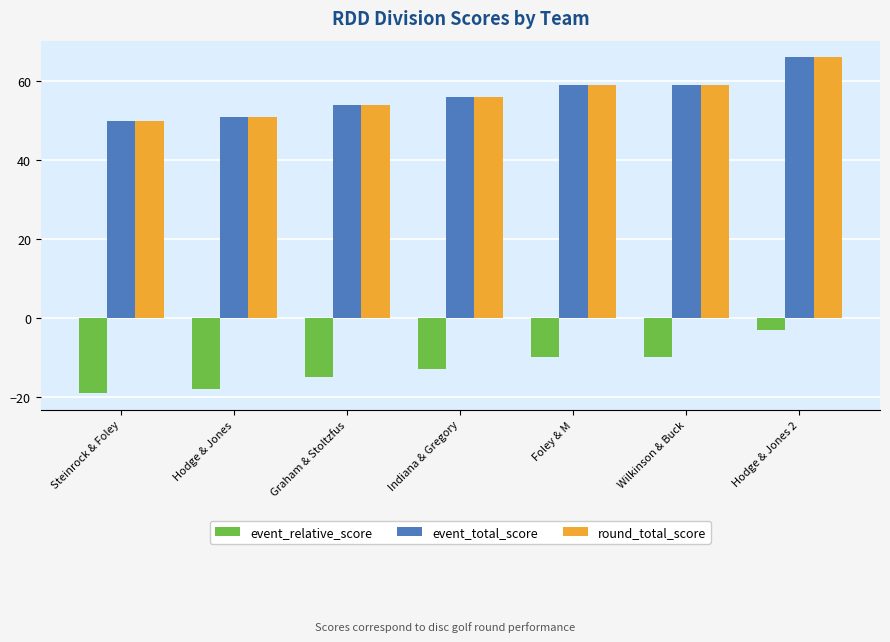

What value does the round_total_score series have at Indiana & Gregory?

56